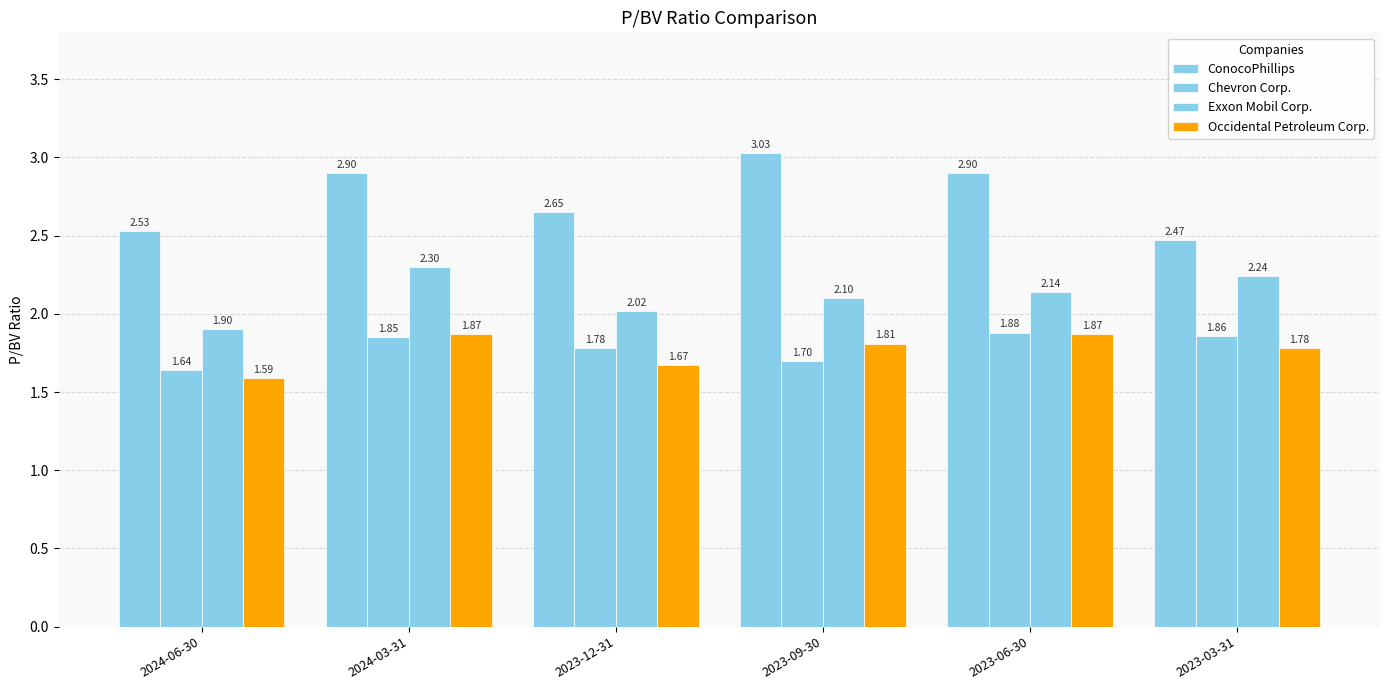

At how many categories does at least one series exceed 1?

6